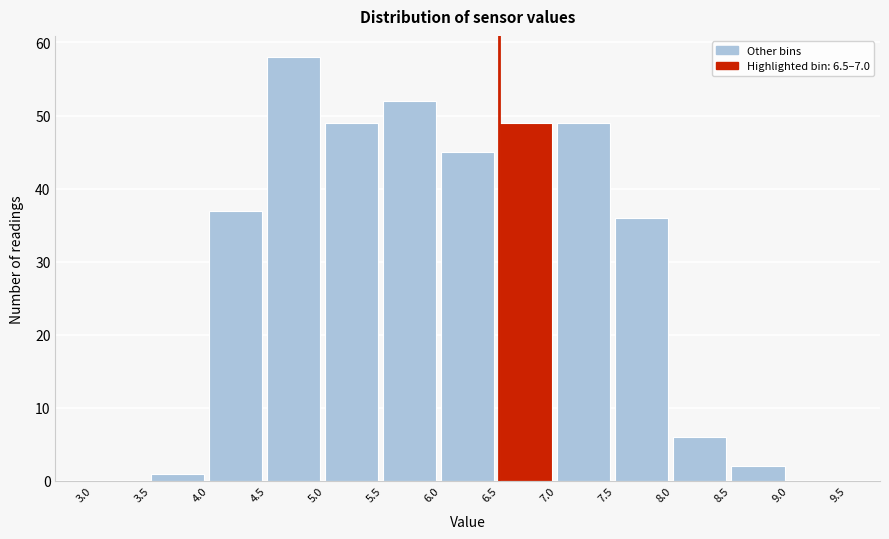

Over which range of the x-axis is the bar tallest?

4.5 to 5.0